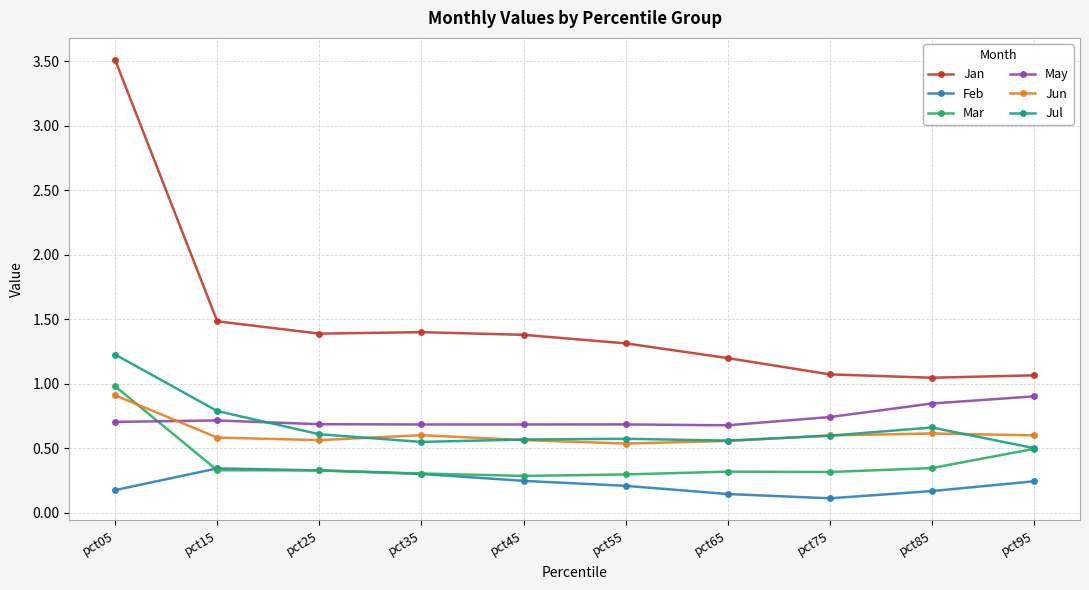

What is the maximum value shown in the chart?

3.5